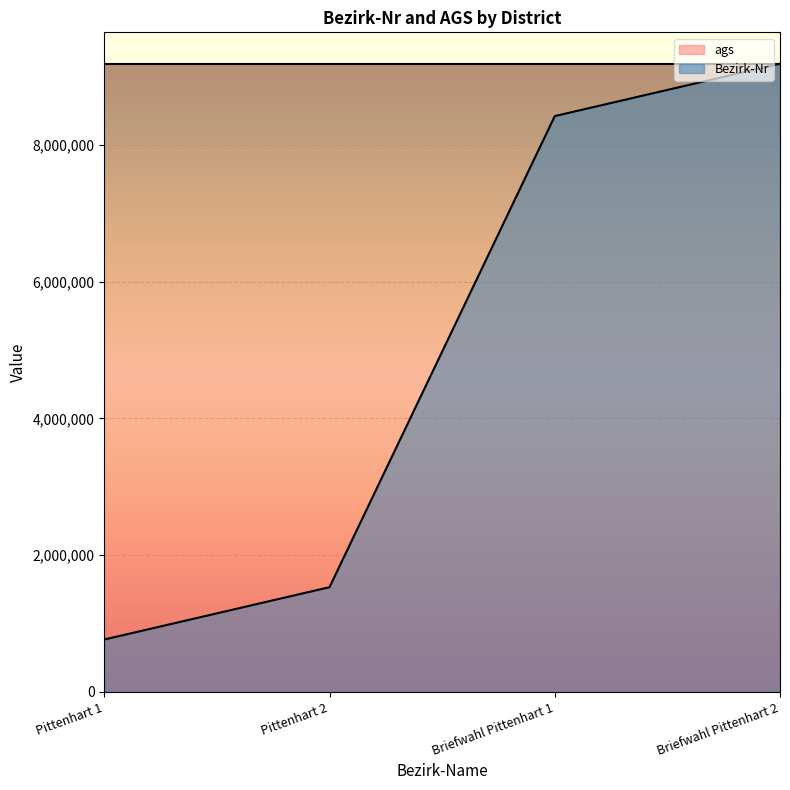

The value at Pittenhart 2 is 2208190.6. True or false?

False